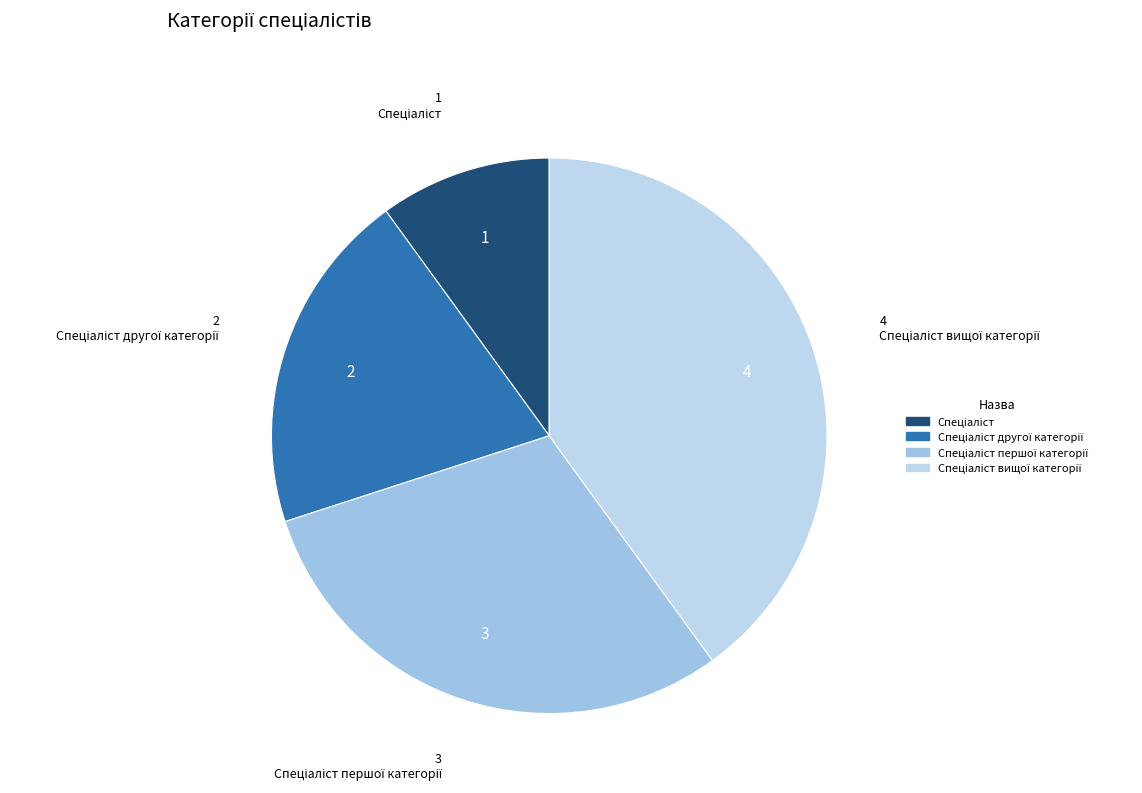

How many segments does this pie chart have?

4